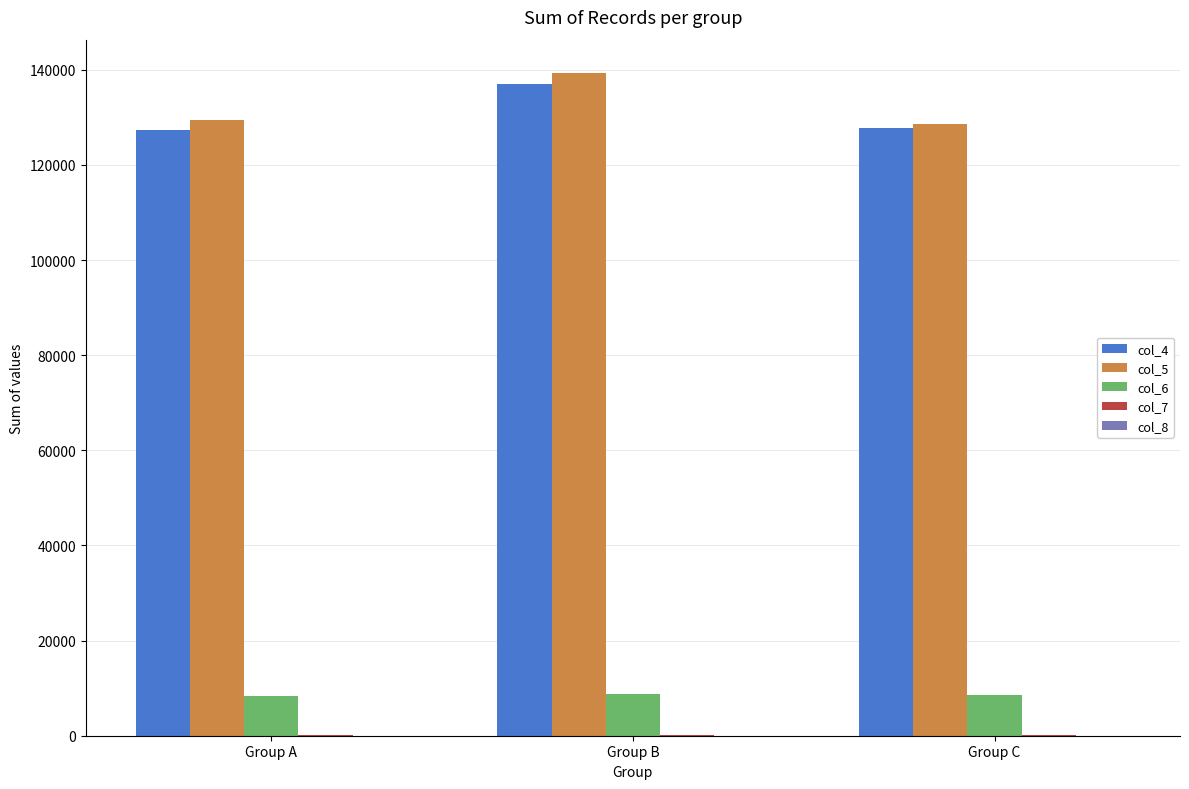

How many categories are shown in the chart?

3